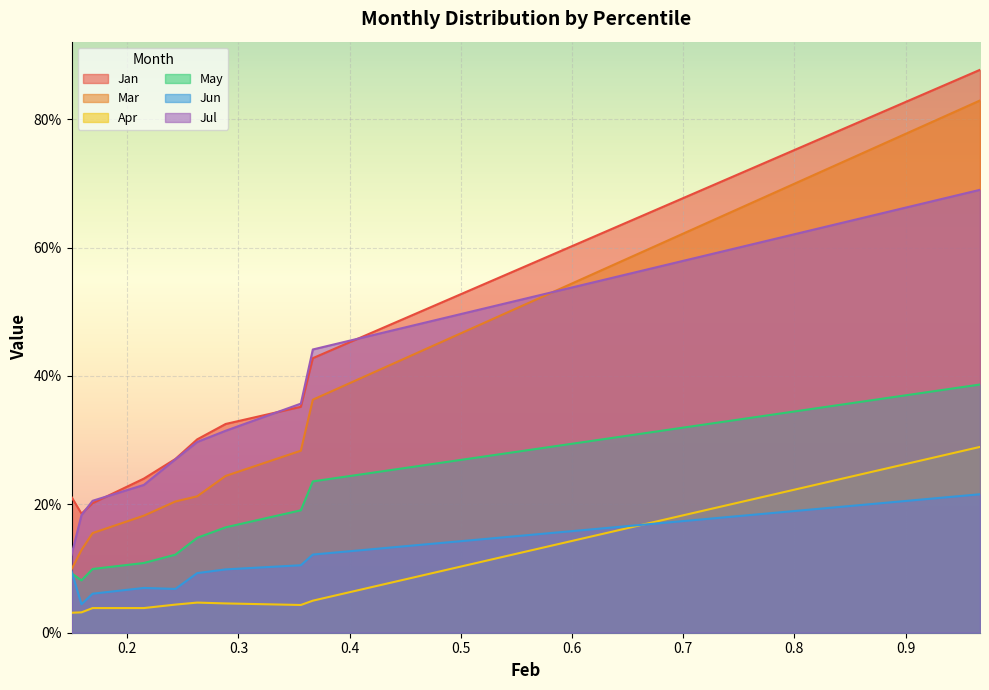

The Jun series shows 0.1 at pct55. True or false?

True